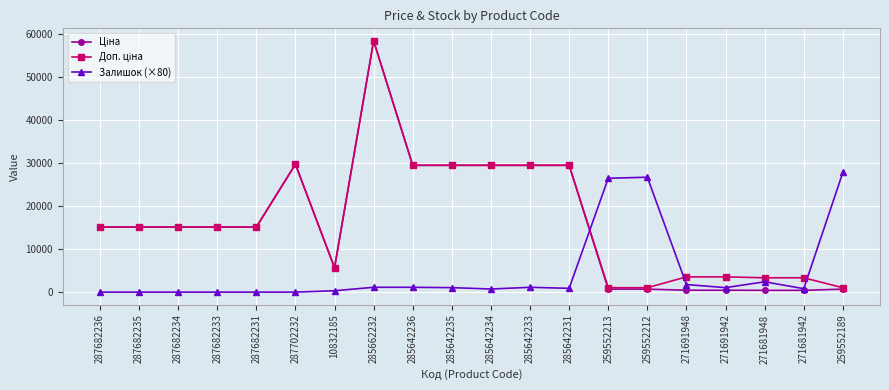

What is the label of the 12th point from the left?

285642233